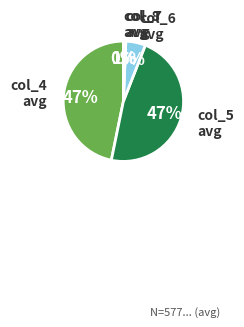

Do col_5 avg and col_6 avg together represent more than half of the pie?

Yes